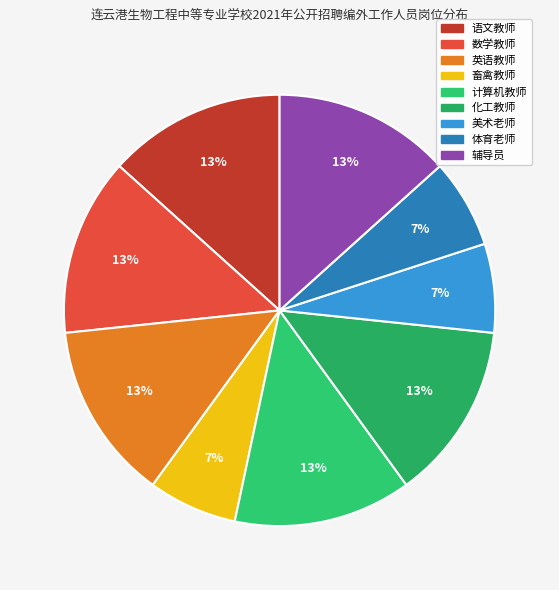

What is the ratio of the value at 辅导员 to the value at 畜禽教师?

2.0